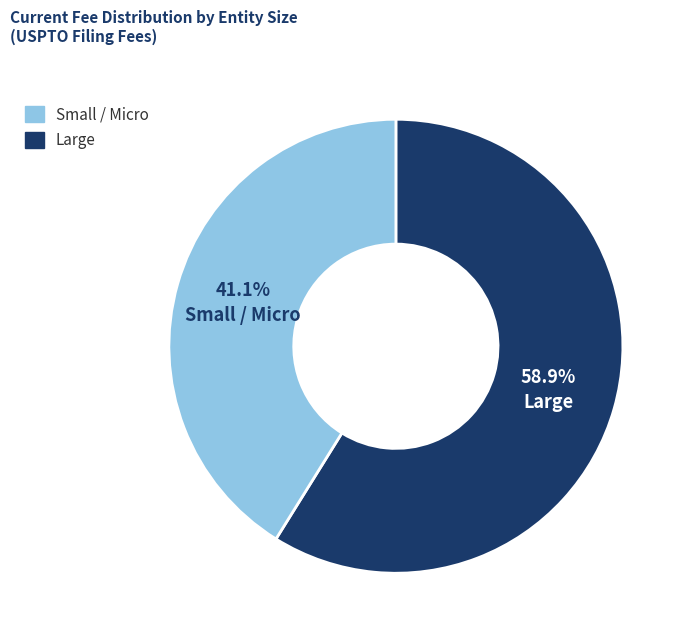

Does any single category account for the majority?

Yes